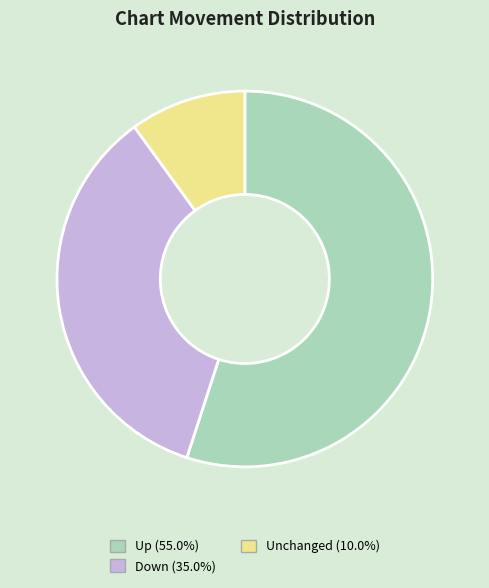

Does any single category account for the majority?

Yes